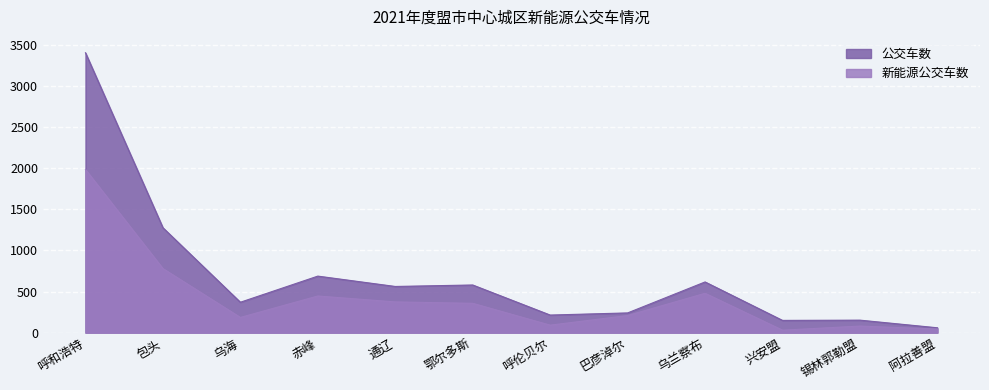

True or false: 公交车数 has a value of 274 at 通辽.

False